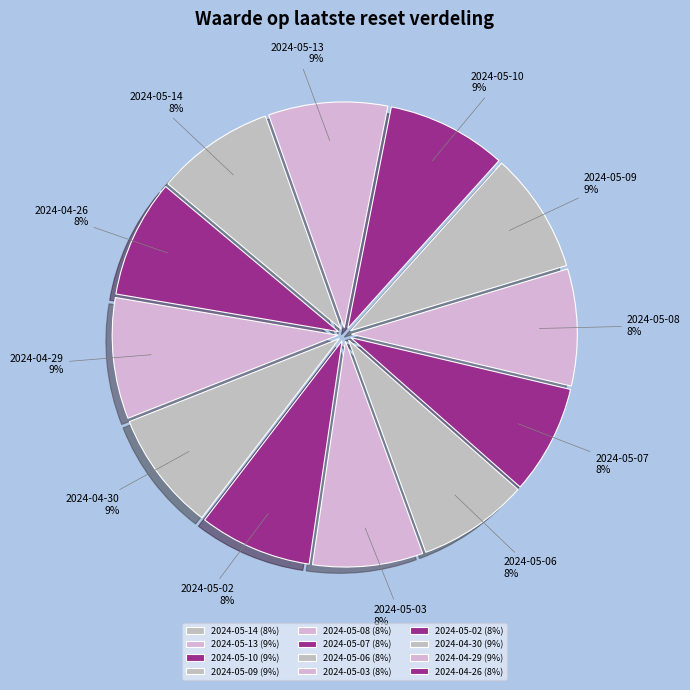

To the nearest percent, what is the difference between the 2024-05-06 and 2024-04-30 slice percentages?

1%